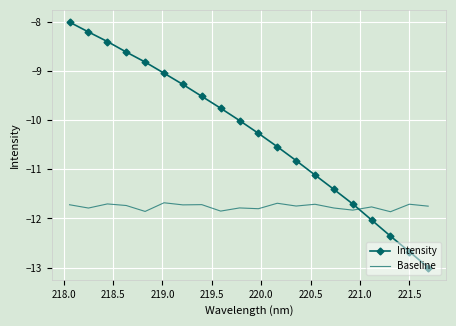

What is the smallest value displayed?

-13.0